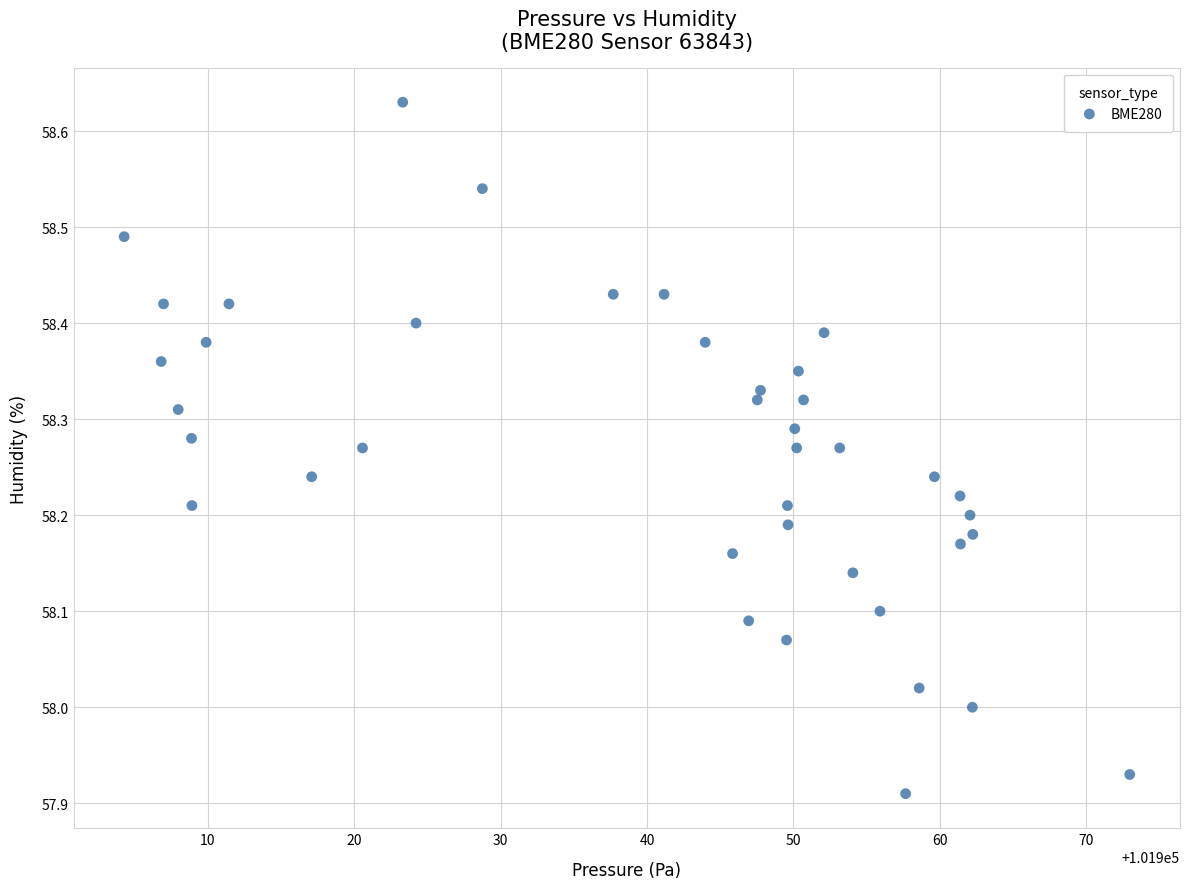

What is the range of Y values (max minus min)?

0.7